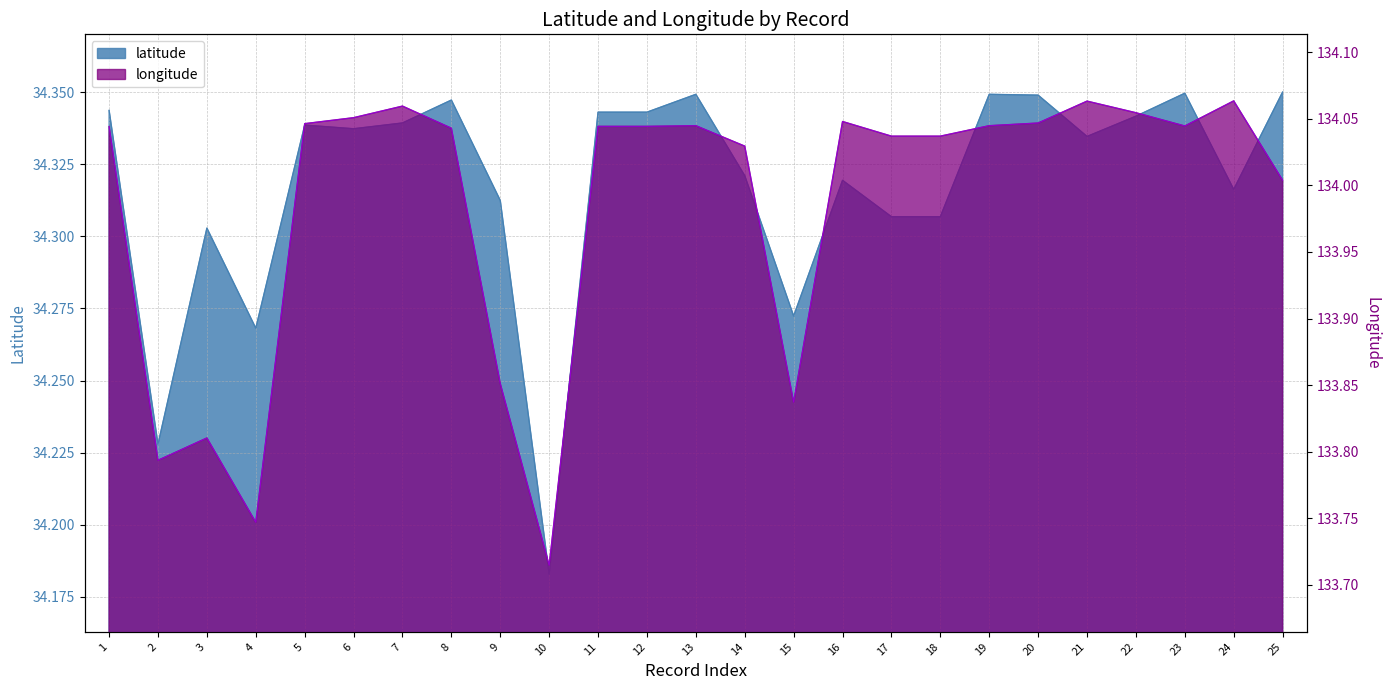

Reading left to right, transcribe all the data shown in this chart.

latitude: 34.3	34.2	34.3	34.3	34.3	34.3	34.3	34.3	34.3	34.2	34.3	34.3	34.3	34.3	34.3	34.3	34.3	34.3	34.3	34.3	34.3	34.3	34.3	34.3	34.4
longitude: 134.0	133.8	133.8	133.7	134.0	134.1	134.1	134.0	133.9	133.7	134.0	134.0	134.0	134.0	133.8	134.0	134.0	134.0	134.0	134.0	134.1	134.1	134.0	134.1	134.0